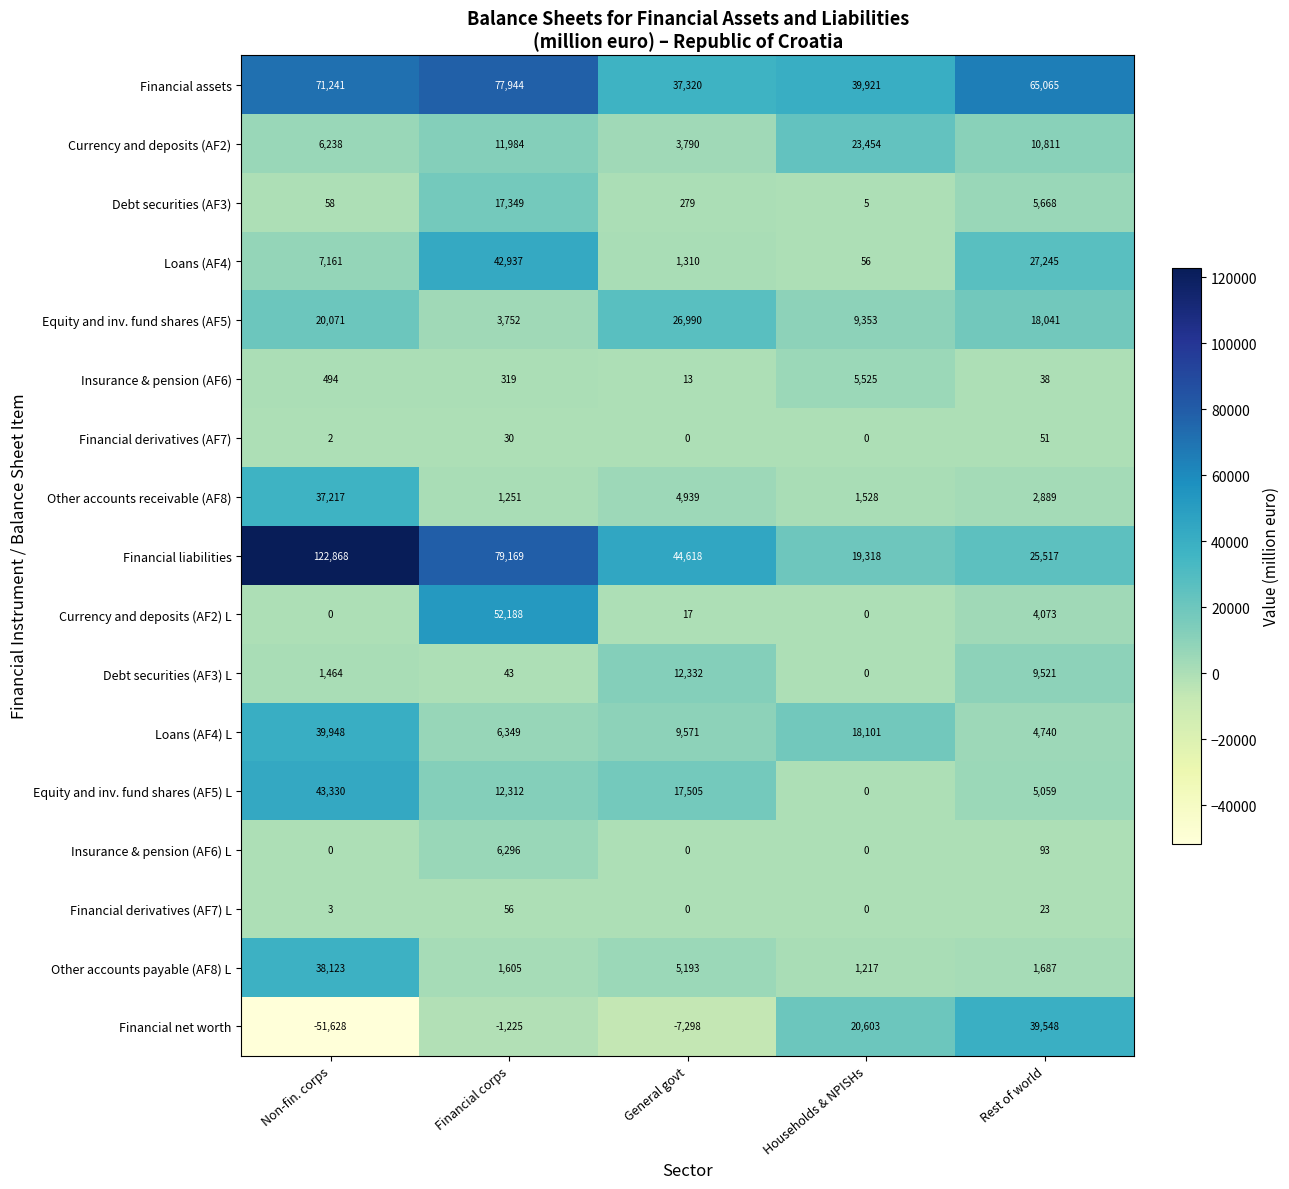

What is the difference between the maximum and minimum values in the Debt securities (AF3) series?

17344